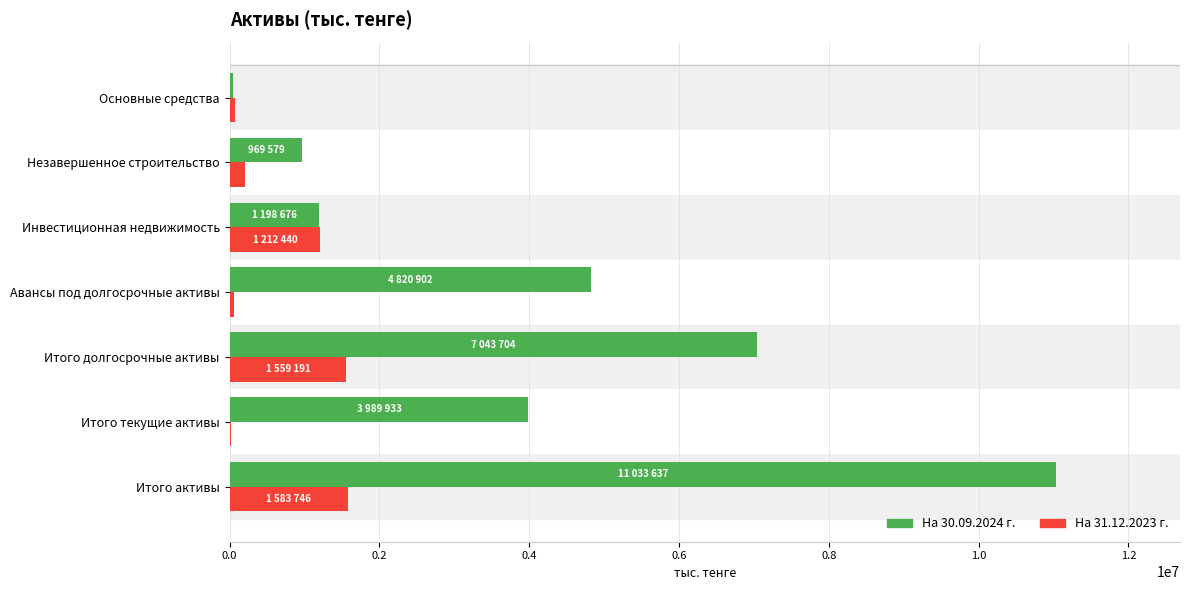

True or false: На 30.09.2024 г. has a value of 7043704 at Итого долгосрочные активы.

True